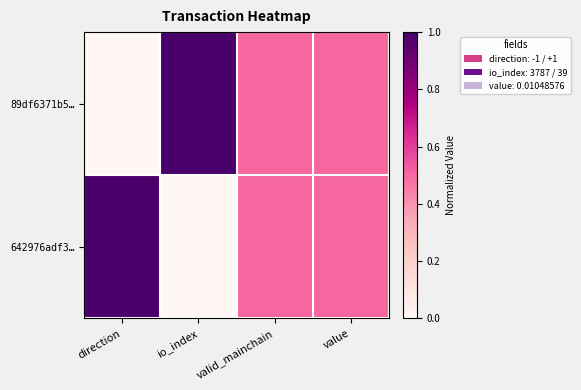

What is the total value across all series at io_index?

1.0